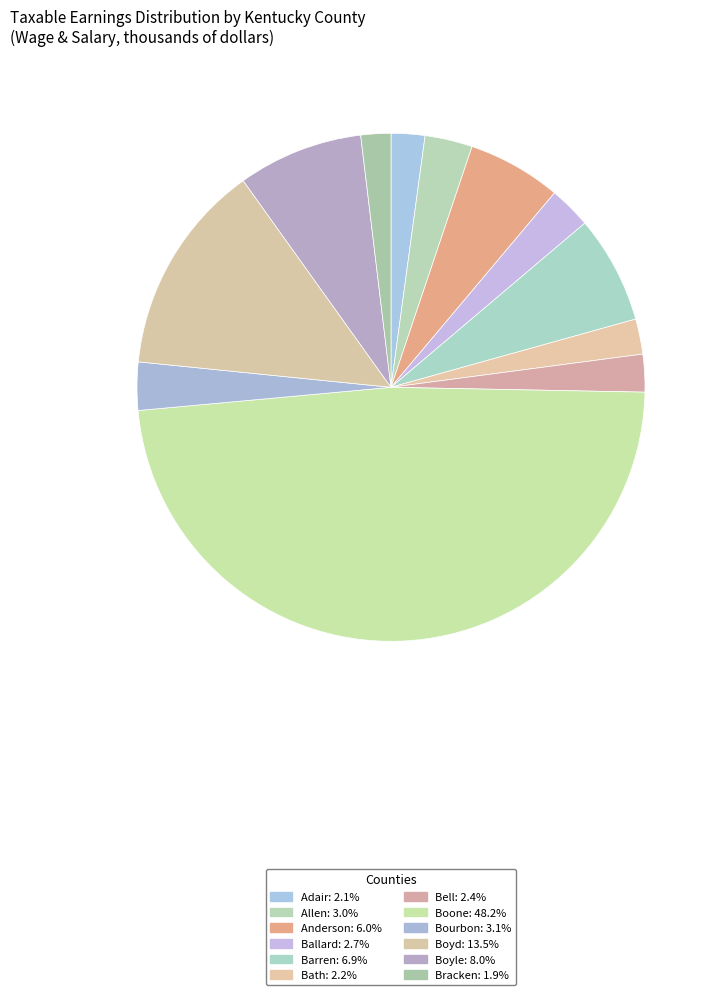

Is the sum of Adair and Bourbon greater than half?

No